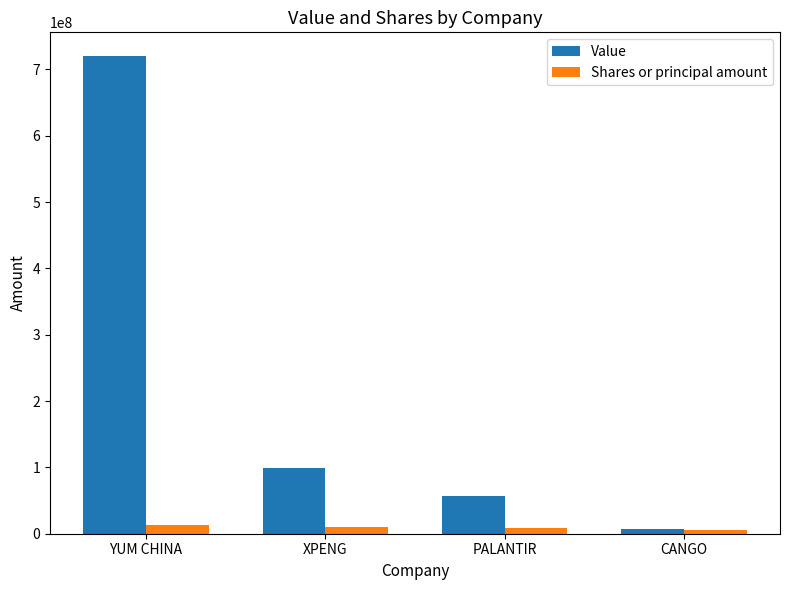

Where does the Shares or principal amount series first go above 9919703?

YUM CHINA